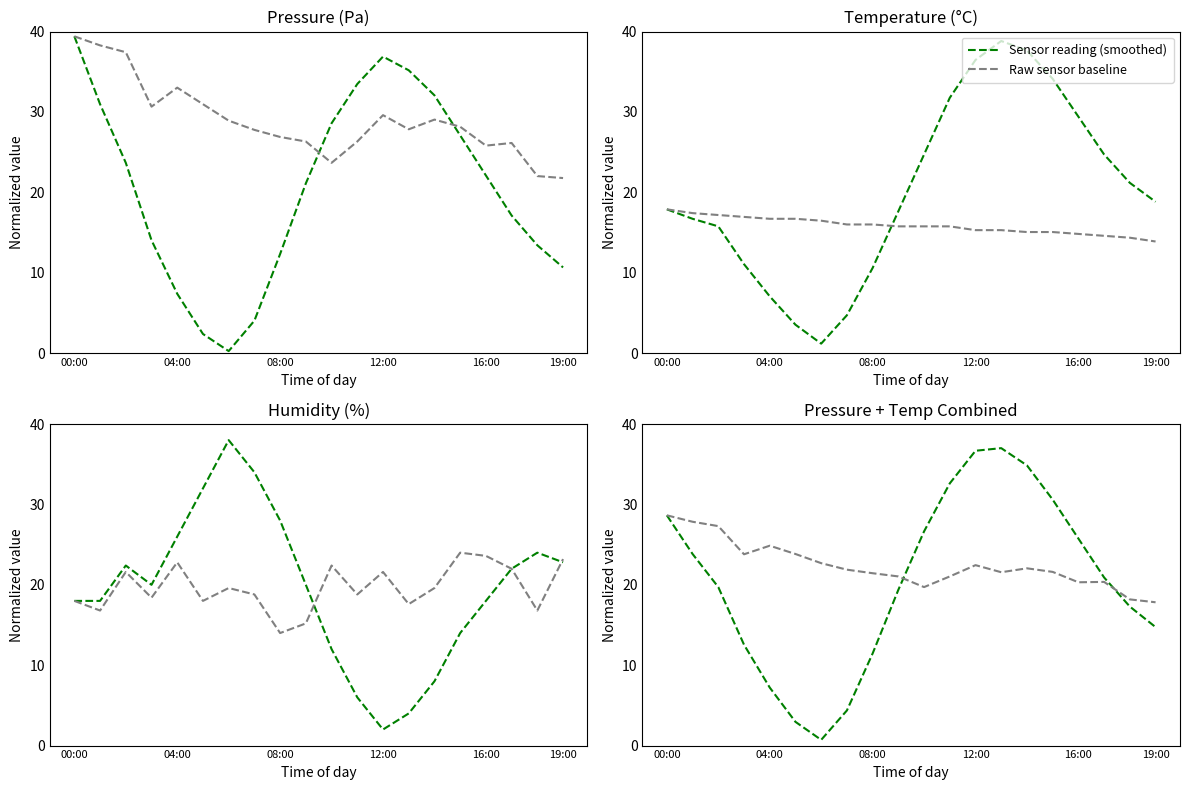

At how many categories does at least one series exceed 22?

14